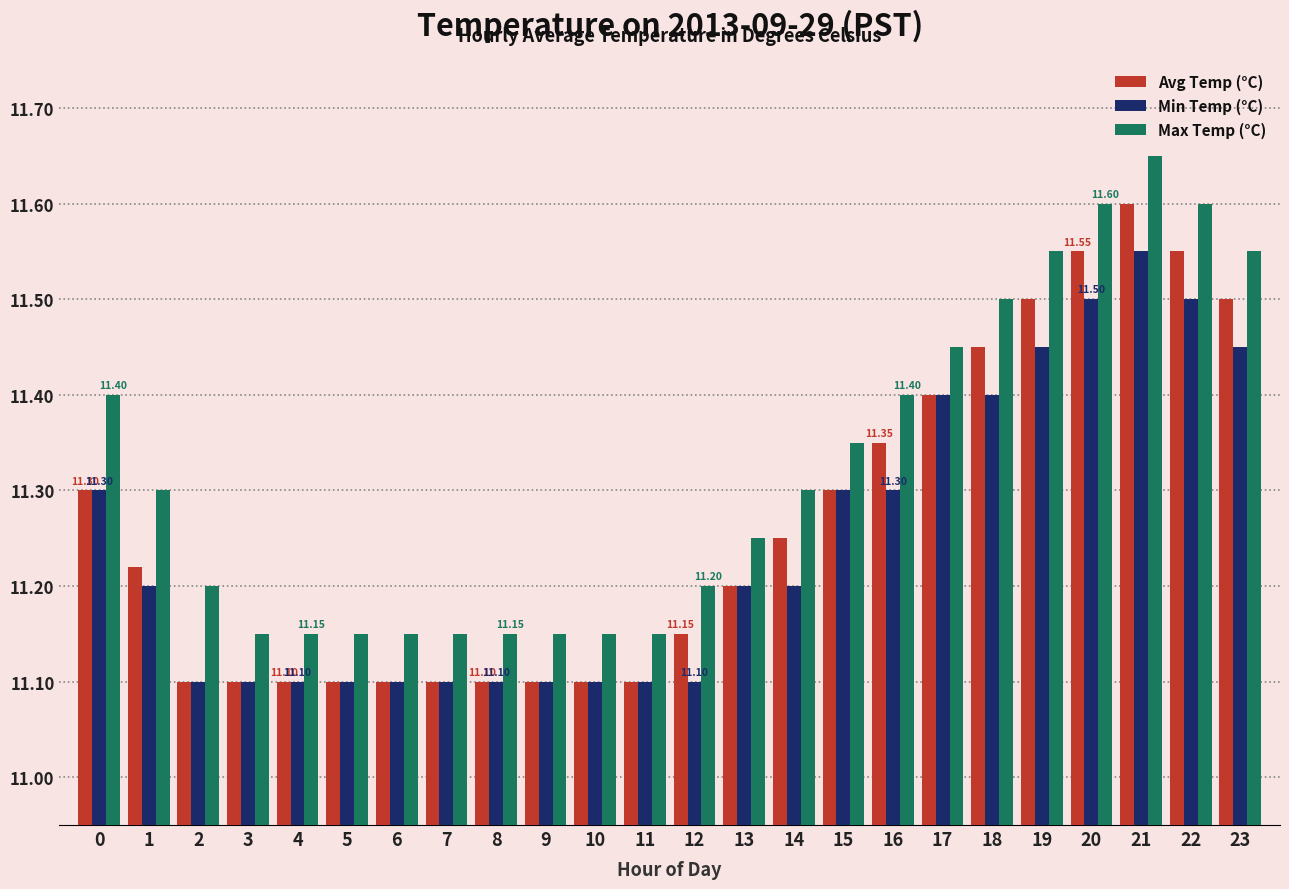

What is the sum of the Min Temp (°C) values at 10 and 4?

22.2